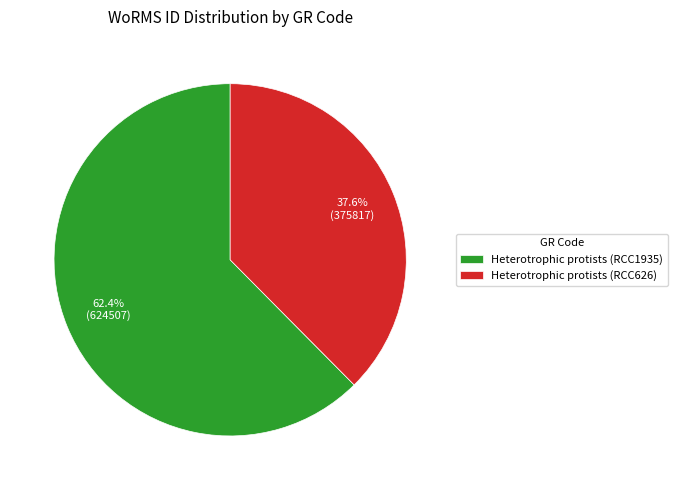

Does any single category account for the majority?

Yes